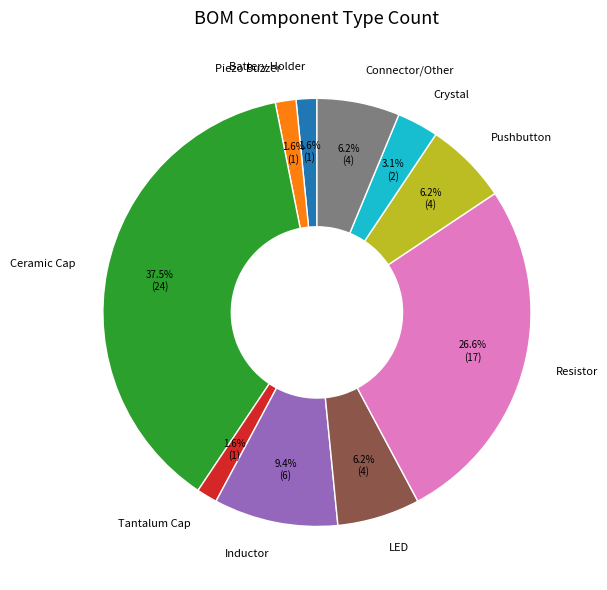

Does any single category account for the majority?

No